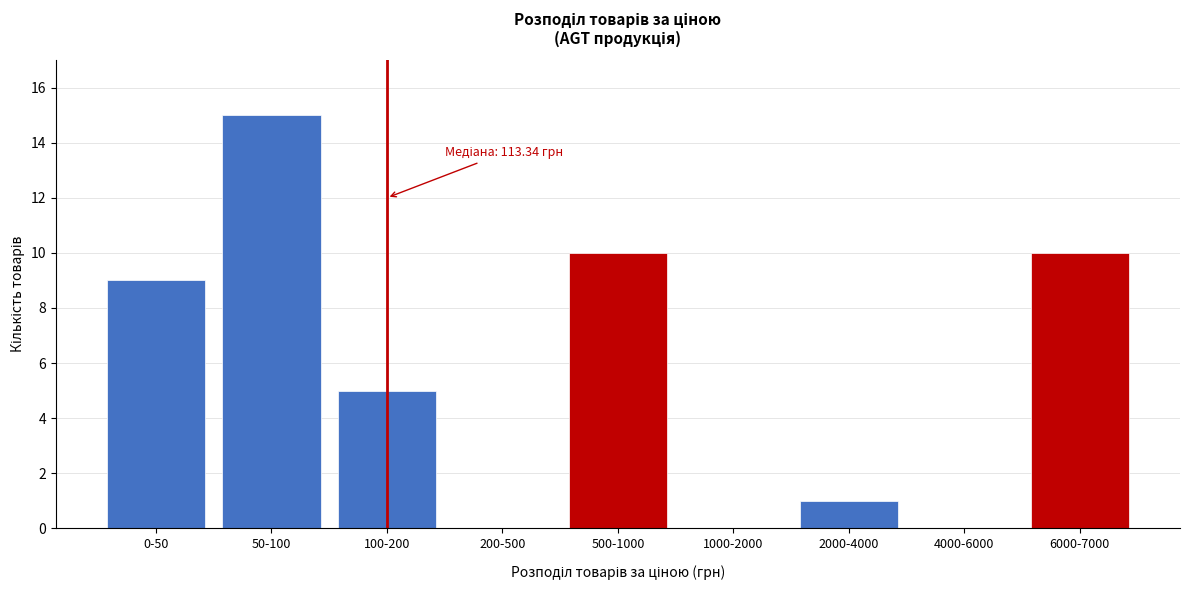

Reading left to right, extract all data points from this chart.

0-50=9	50-100=15	100-200=5	200-500=0	500-1000=10	1000-2000=0	2000-4000=1	4000-6000=0	6000-7000=10